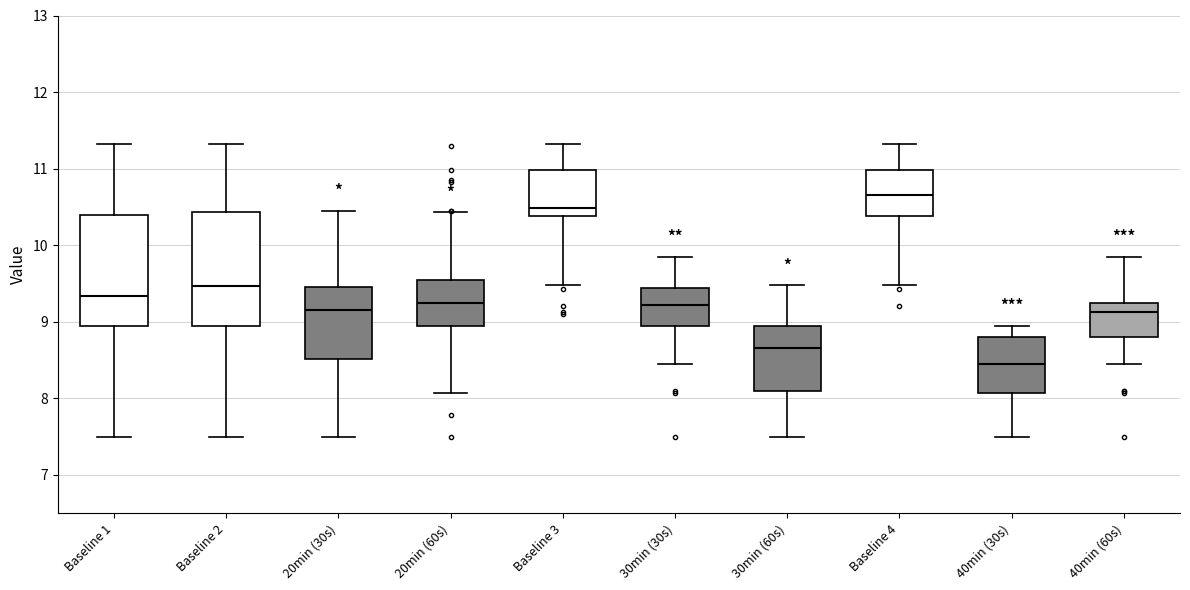

Which box has the lowest median line?

40min (30s)